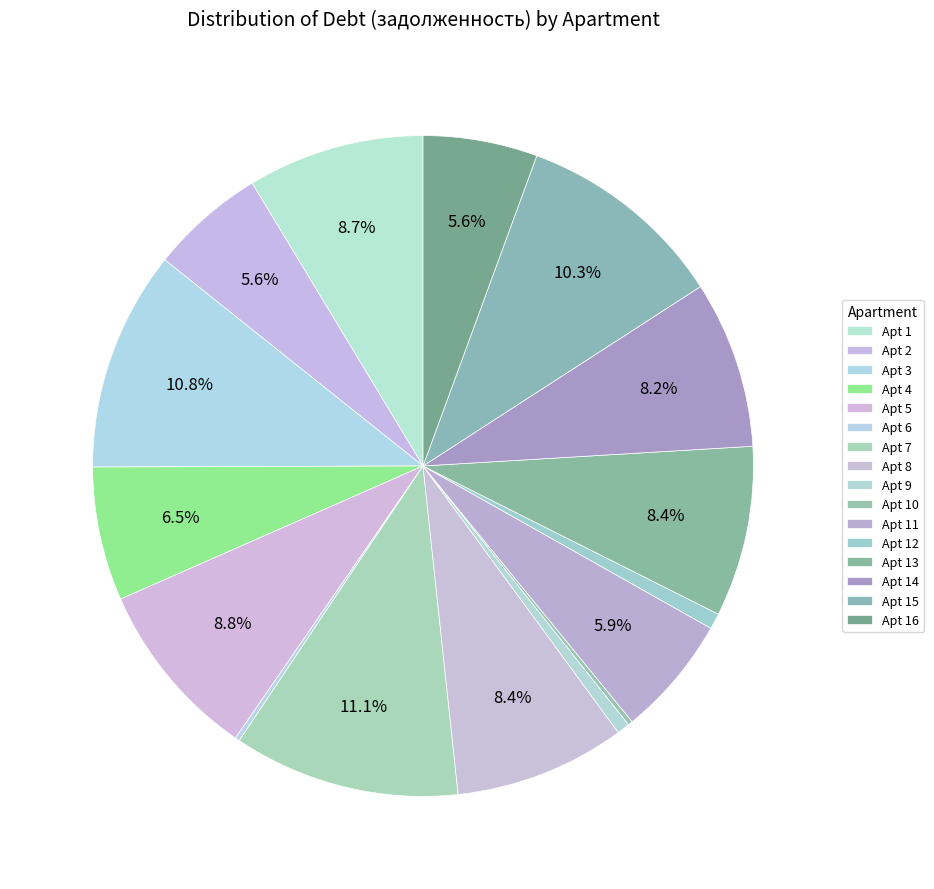

Rank the categories by value from lowest to highest.

6, 10, 9, 12, 16, 2, 11, 4, 14, 13, 8, 1, 5, 15, 3, 7